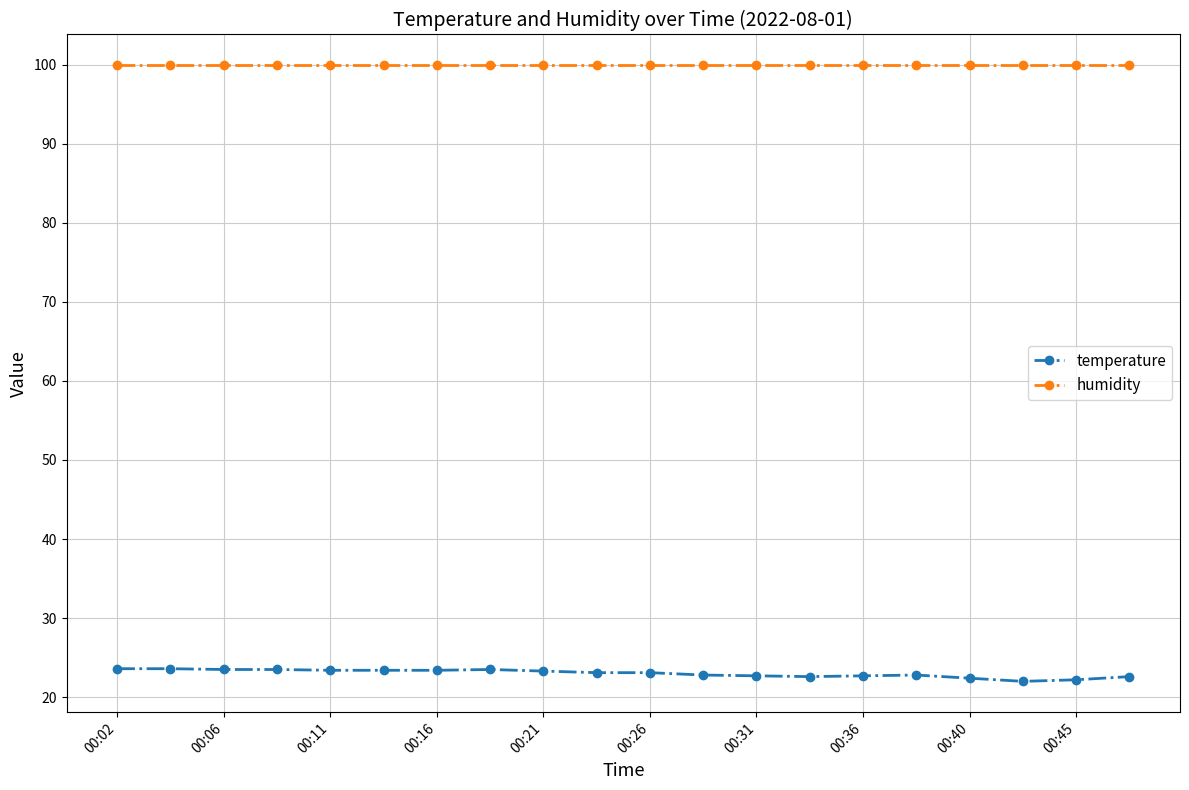

Which series has the widest spread of values?

temperature